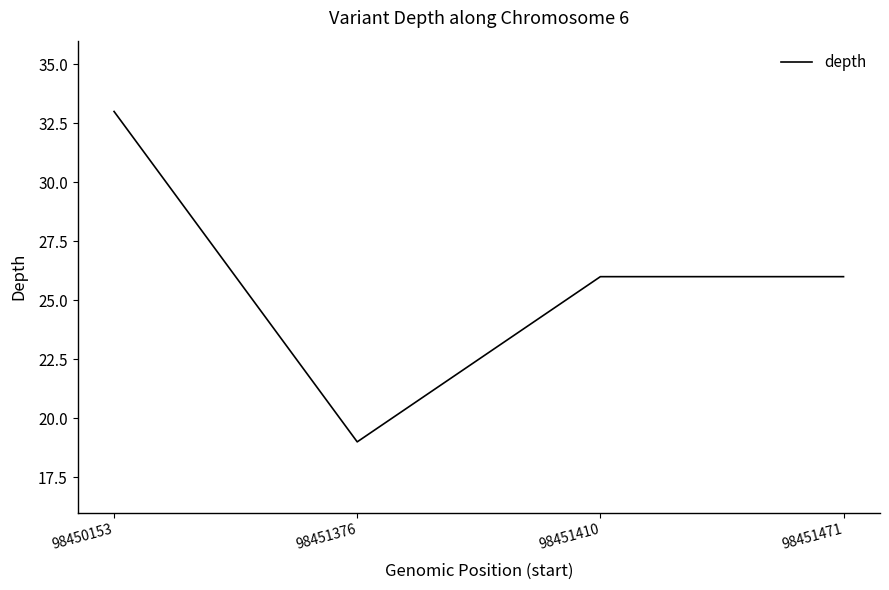

Between 98451471 and 98451376, which is larger?

98451471